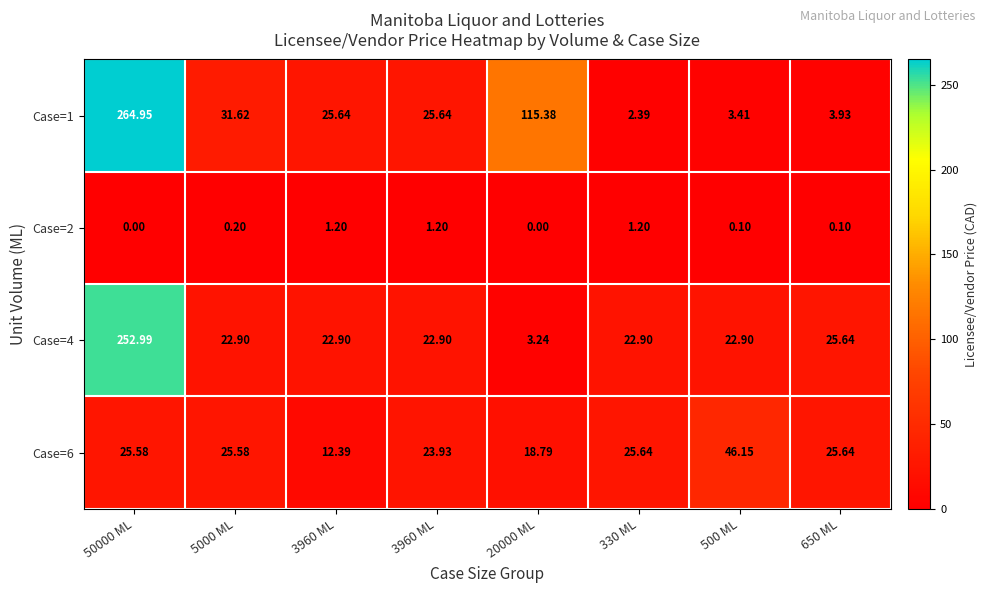

Count the number of categories in the chart.

8